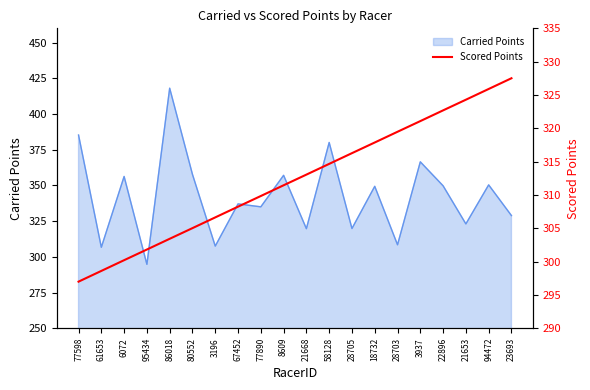

Between 77890 and 77598, which is larger?

77890